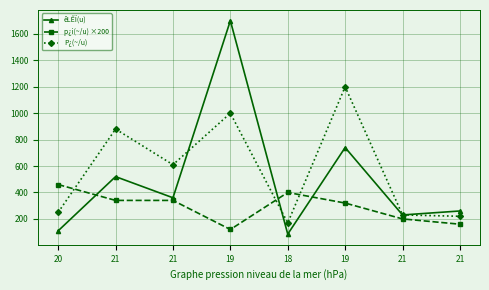

At which category does êLÊÏ(u) reach its first local valley?

21